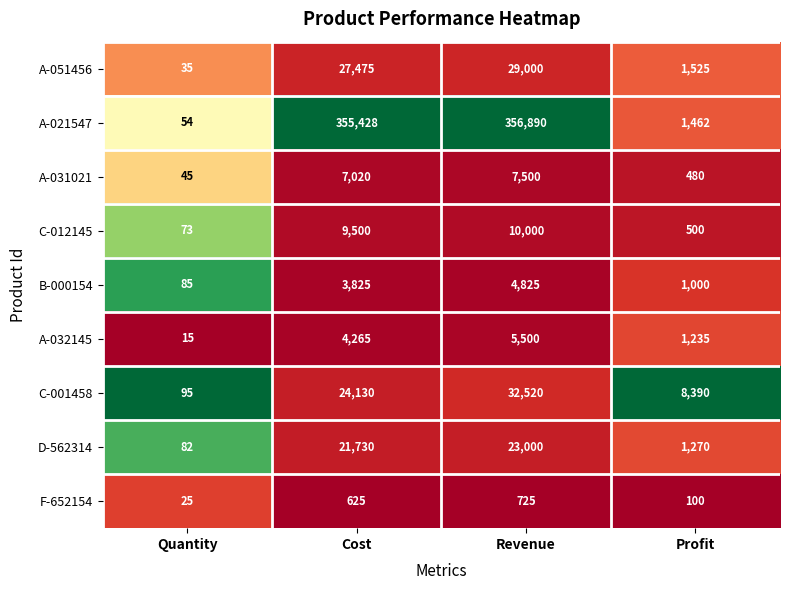

What is the sum of the F-652154 values at Cost and Revenue?

1350